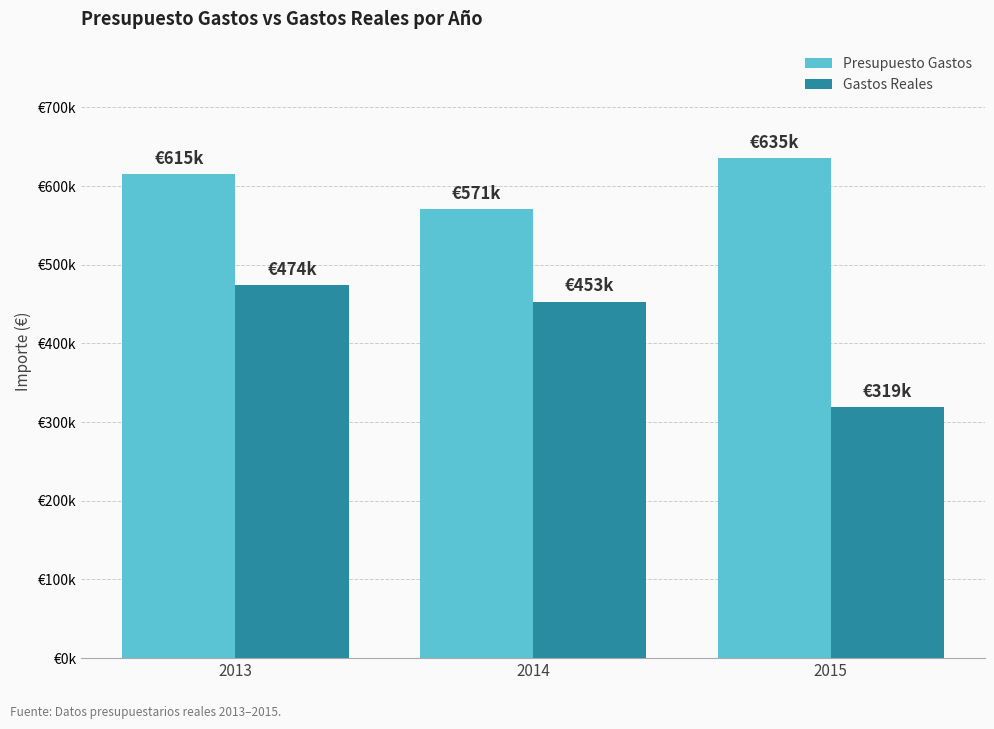

List the series in order of their peak value, highest first.

Presupuesto Gastos, Gastos Reales